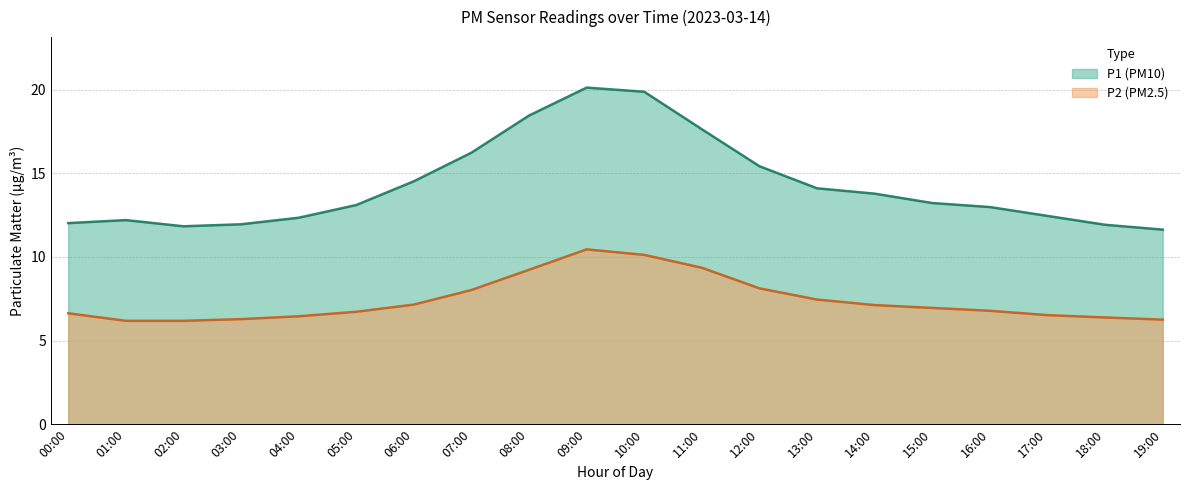

True or false: P2 has a value of 6.5 at 04:00.

True